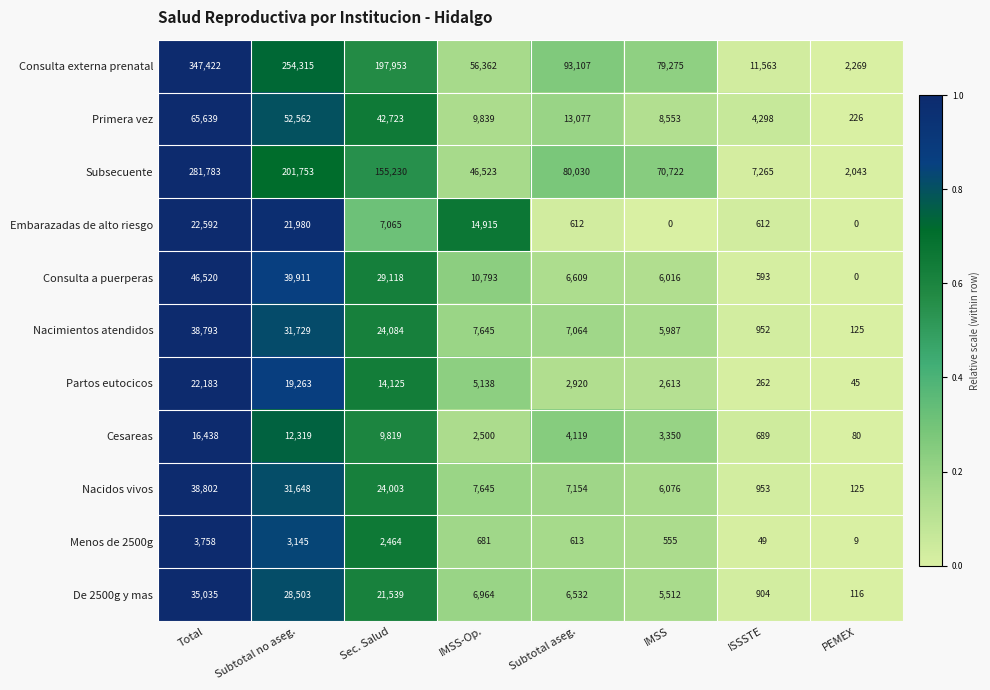

Rank the series by their maximum value, from lowest to highest.

Menos de 2500g, Cesareas, Partos eutocicos, Embarazadas de alto riesgo, De 2500g y mas, Nacimientos atendidos, Nacidos vivos, Consulta a puerperas, Primera vez, Subsecuente, Consulta externa prenatal